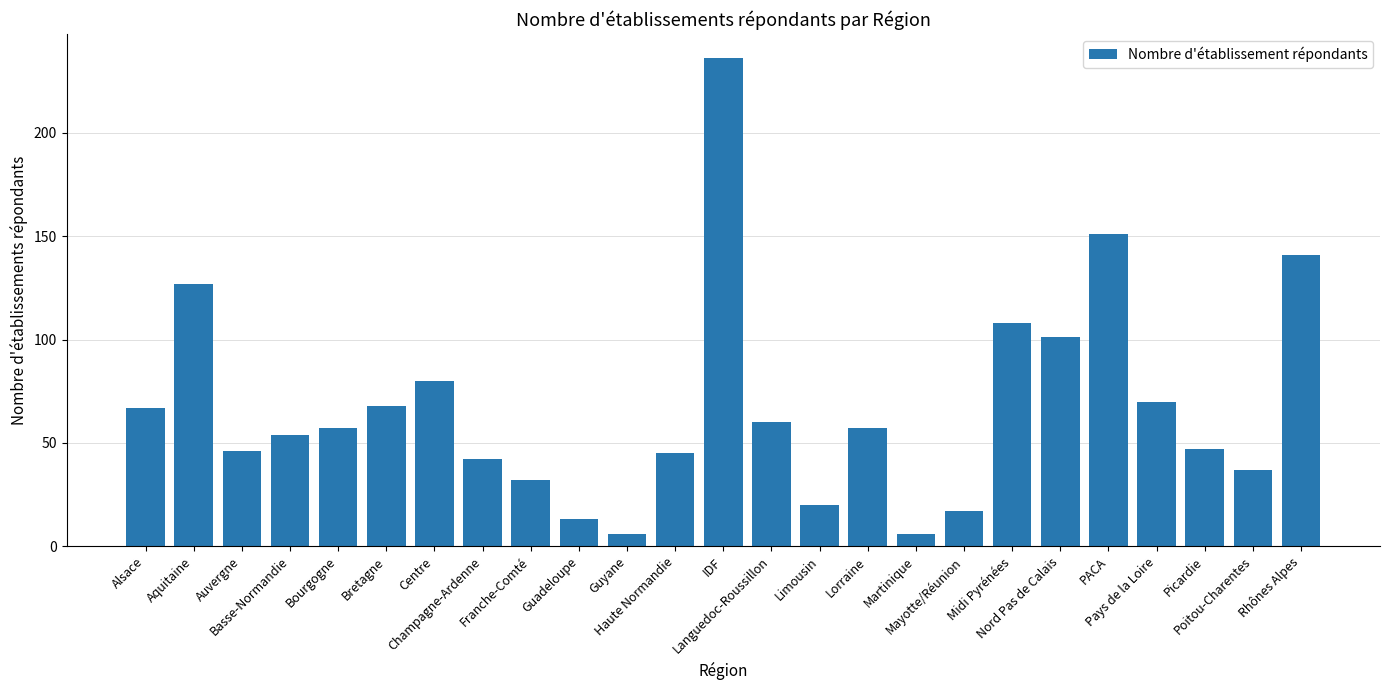

What is the approximate value at Aquitaine, to the nearest 50?

150